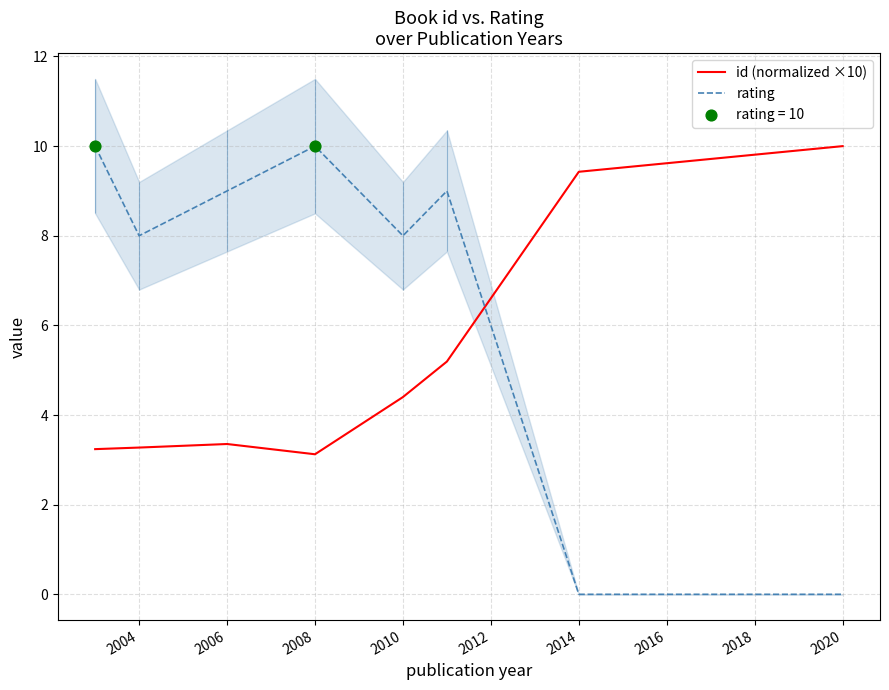

What are all the series names shown in the legend?

id (normalized ×10), rating